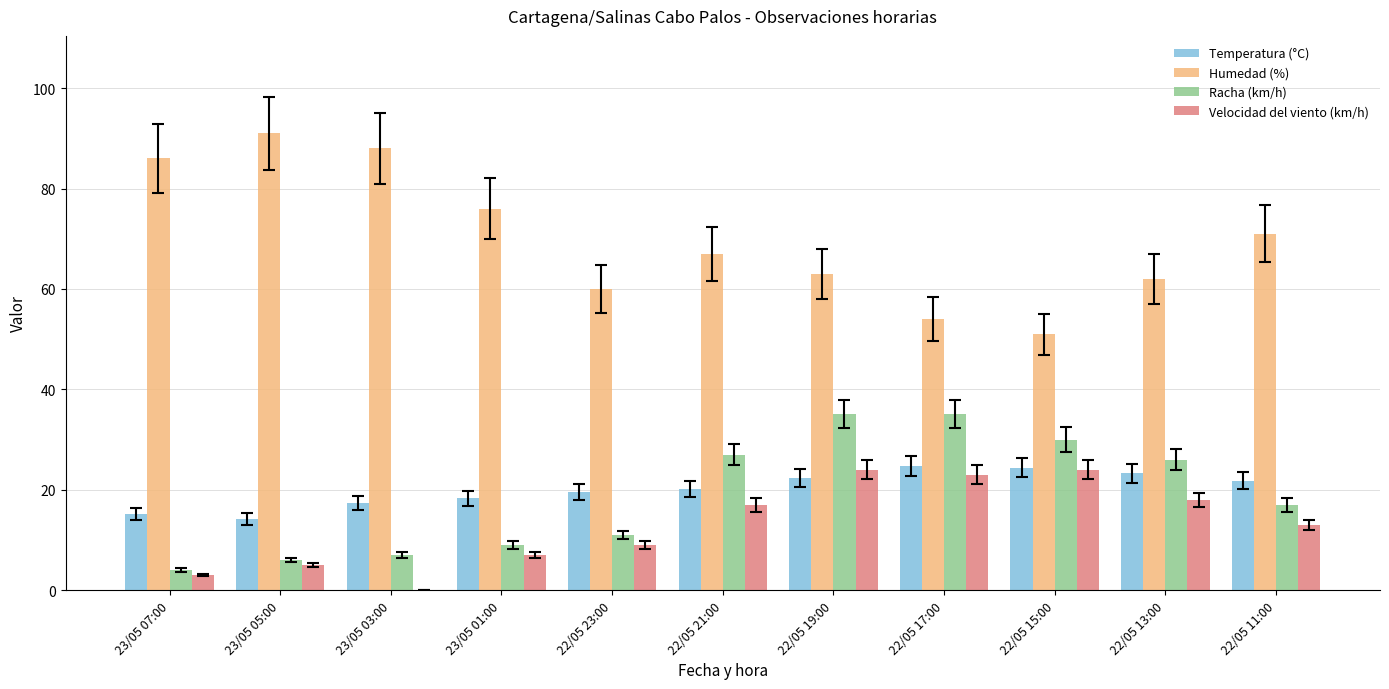

Is it true that Humedad (%) equals 60.0 at 22/05 23:00?

True